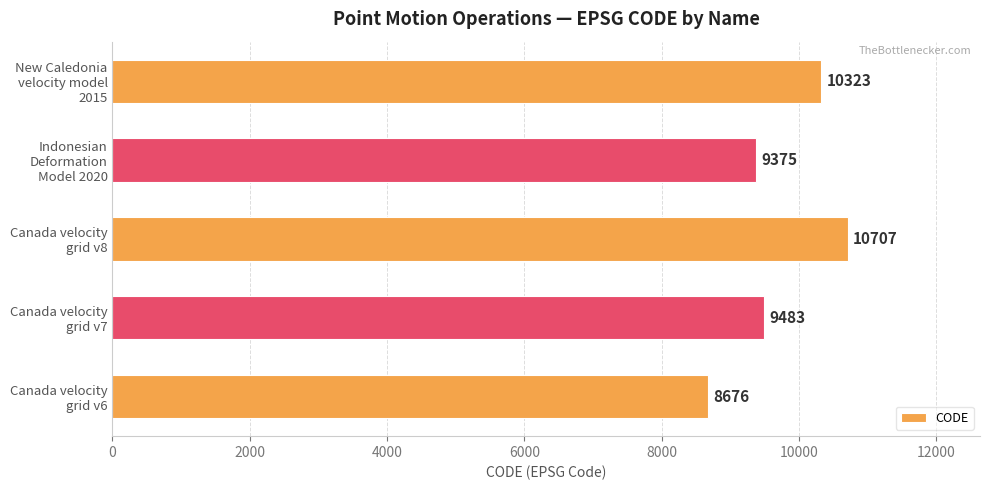

Rank the categories by value from lowest to highest.

Canada velocity
grid v6, Indonesian
Deformation
Model 2020, Canada velocity
grid v7, New Caledonia
velocity model
2015, Canada velocity
grid v8